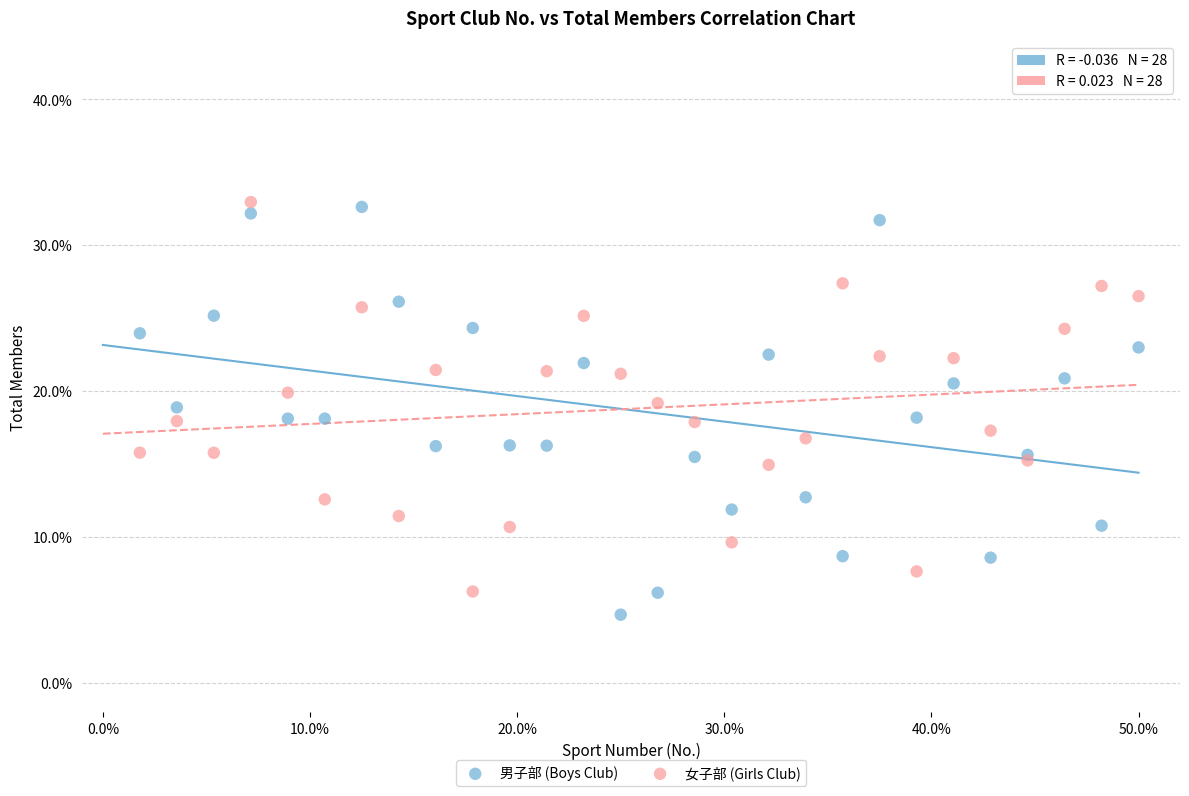

What is the X range (max minus min) for the scatter plot?

48.2